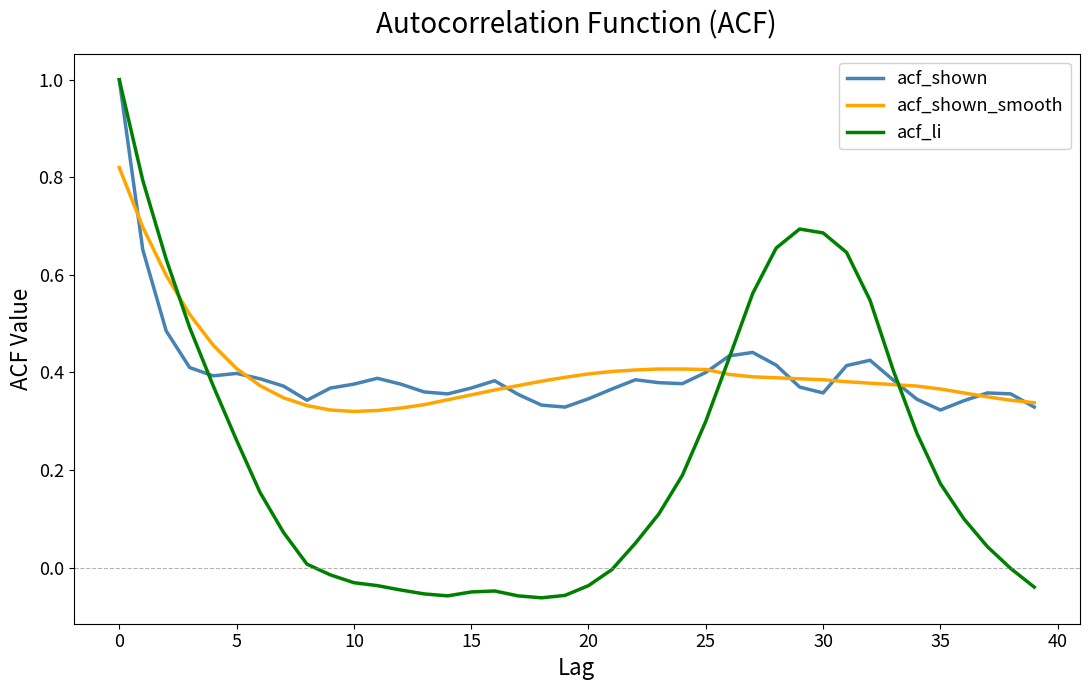

What are all the series names shown in the legend?

acf_shown, acf_shown_smooth, acf_li